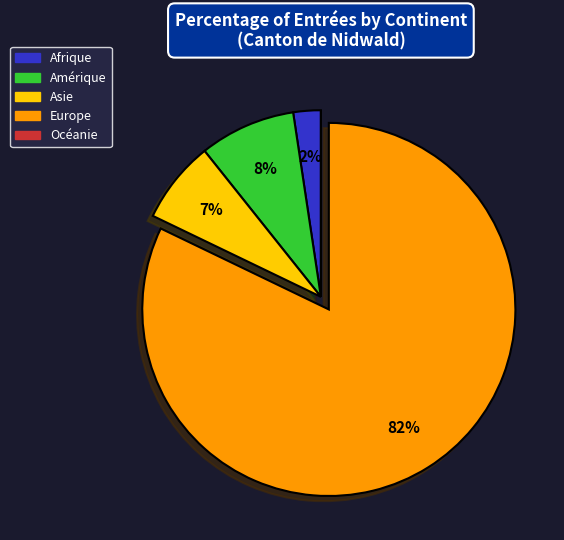

Is it true that Europe is 82% of the pie?

True